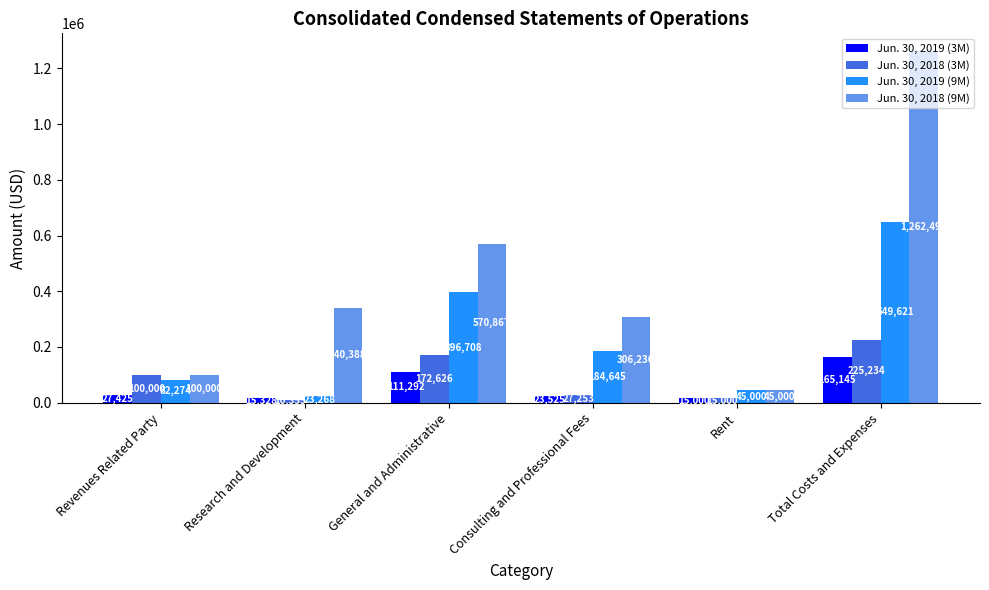

Reading left to right, transcribe all the data shown in this chart.

Jun. 30, 2019 (3M): Revenues Related Party=27425	Research and Development=15328	General and Administrative=111292	Consulting and Professional Fees=23525	Rent=15000	Total Costs and Expenses=165145
Jun. 30, 2018 (3M): Revenues Related Party=100000	Research and Development=10355	General and Administrative=172626	Consulting and Professional Fees=27253	Rent=15000	Total Costs and Expenses=225234
Jun. 30, 2019 (9M): Revenues Related Party=82274	Research and Development=23268	General and Administrative=396708	Consulting and Professional Fees=184645	Rent=45000	Total Costs and Expenses=649621
Jun. 30, 2018 (9M): Revenues Related Party=100000	Research and Development=340388	General and Administrative=570867	Consulting and Professional Fees=306236	Rent=45000	Total Costs and Expenses=1262491